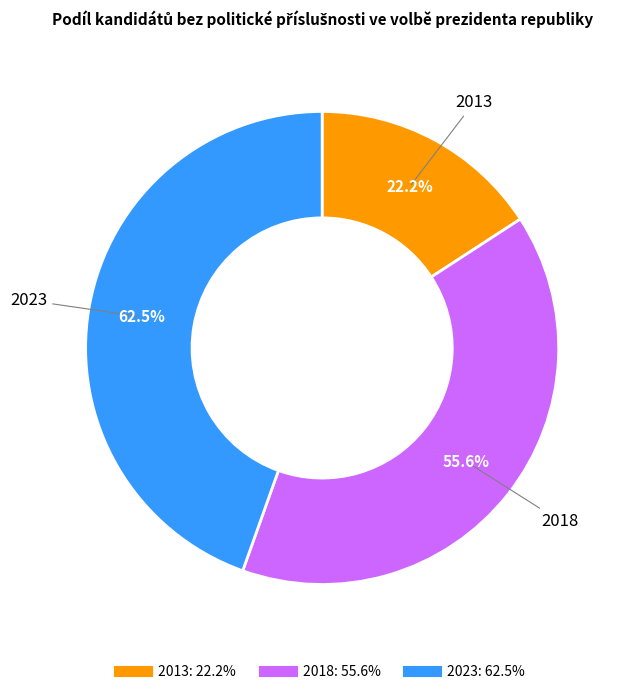

Combined, what portion of the pie is 2013 and 2018?

55.5%